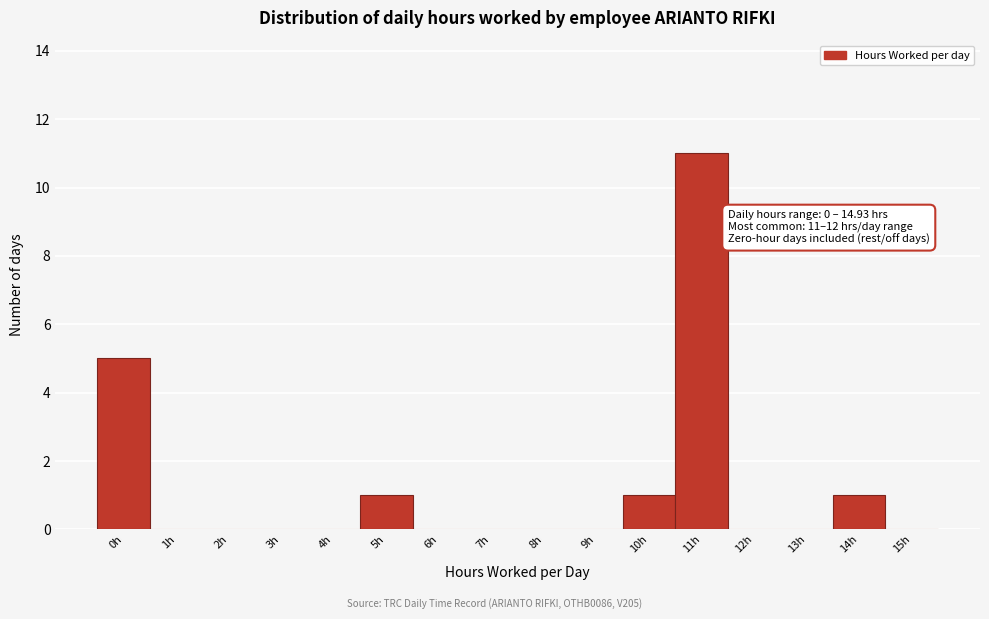

Reading left to right, extract all data points from this chart.

0h=5	1h=0	2h=0	3h=0	4h=0	5h=1	6h=0	7h=0	8h=0	9h=0	10h=1	11h=11	12h=0	13h=0	14h=1	15h=0